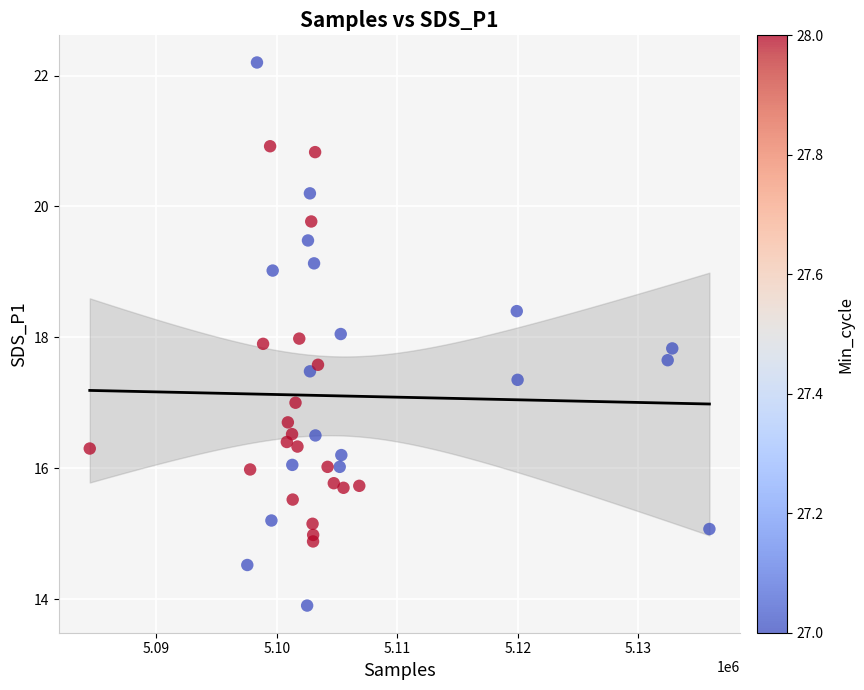

What is the range of X values (max minus min)?

51439.0